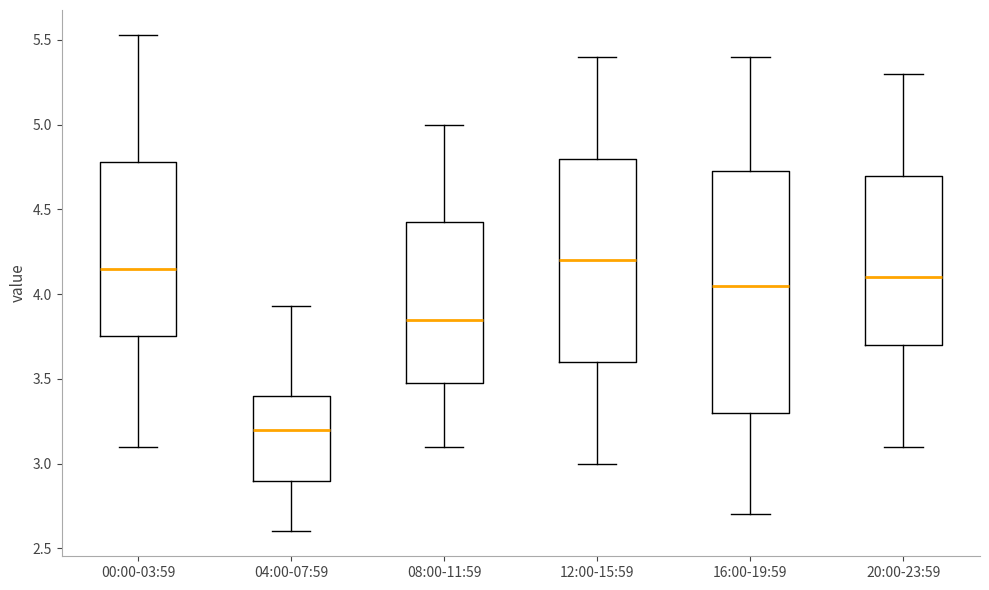

Comparing the boxes themselves (not the whiskers), which one is the tallest?

16:00-19:59